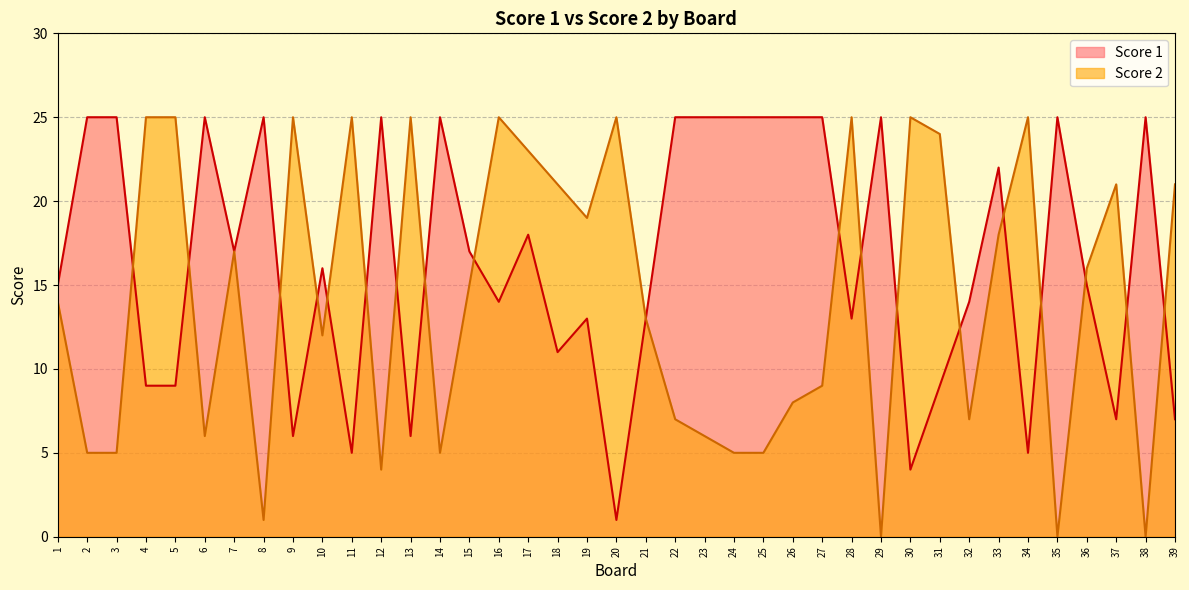

List the series in order of their overall mean, highest first.

Score 1, Score 2